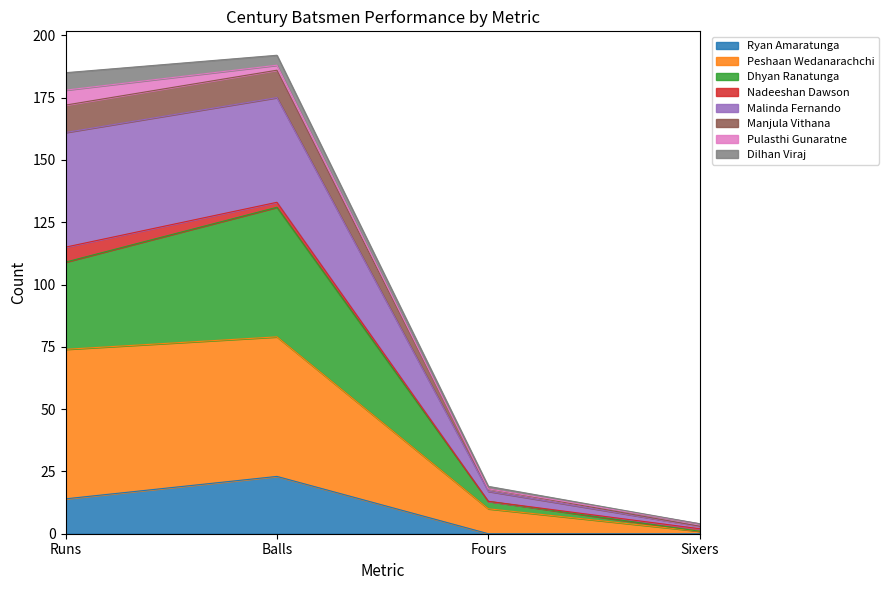

True or false: Ryan Amaratunga has more than 0 points higher than both neighbors.

True